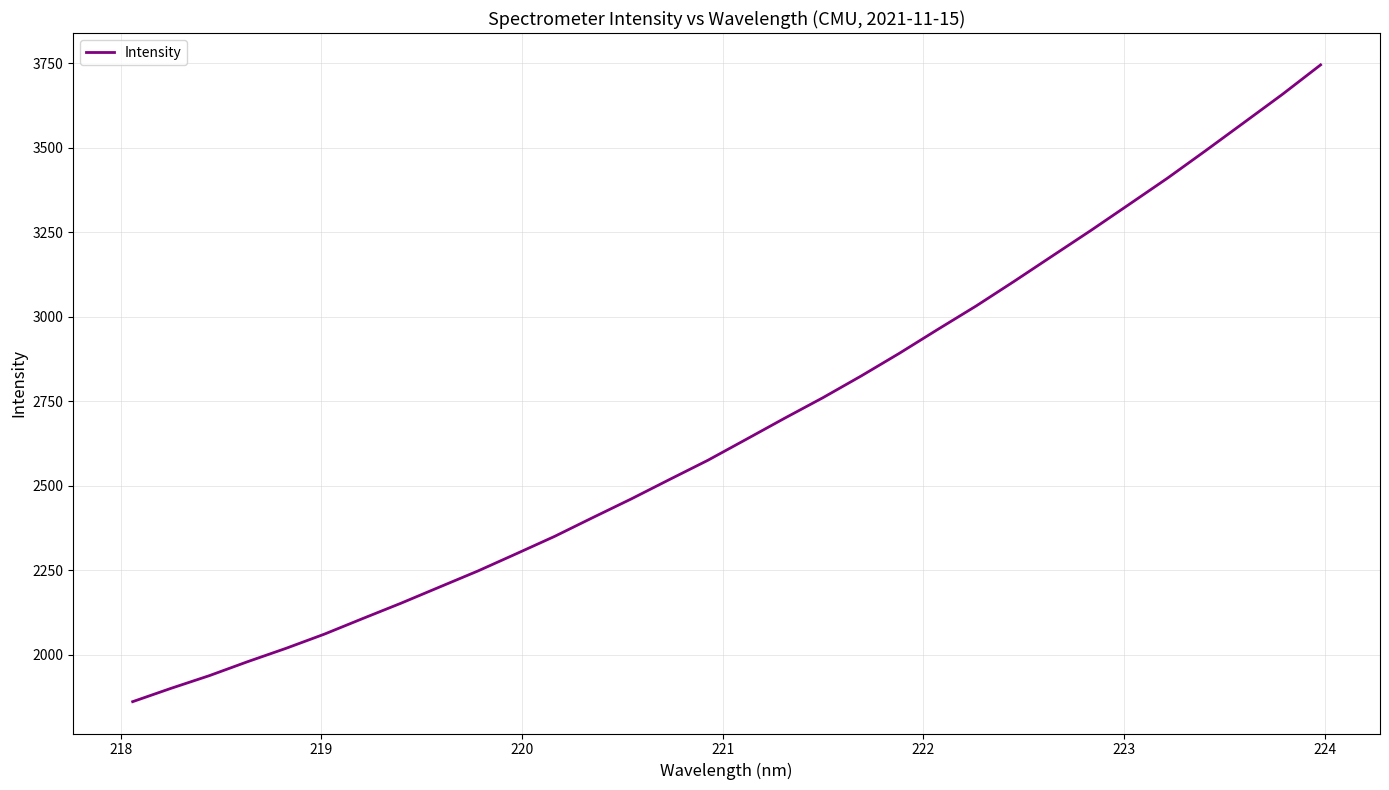

What is the smallest value displayed?

1862.0